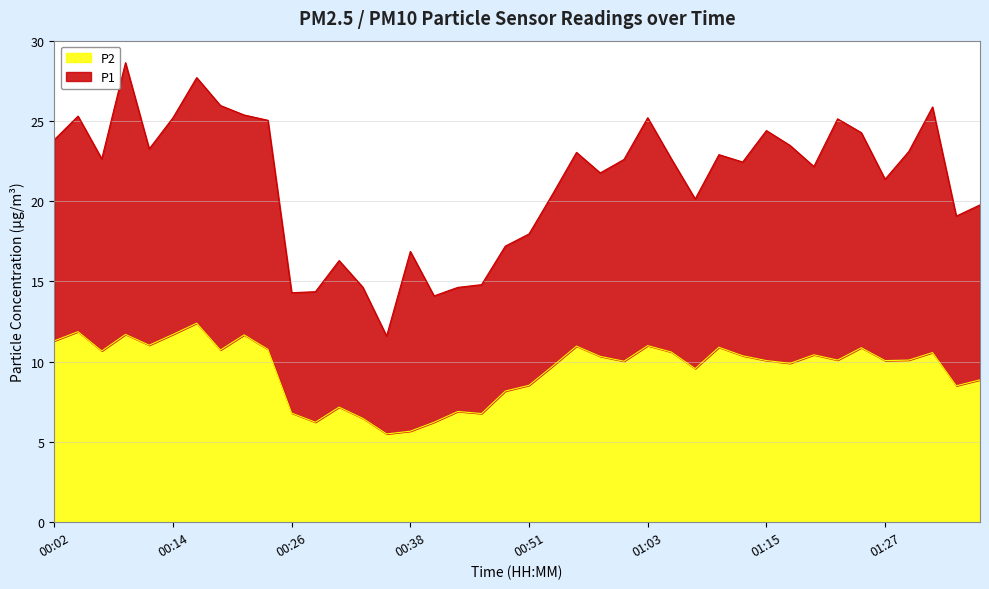

What is the difference between the values at 01:05 and 00:04?

1.3